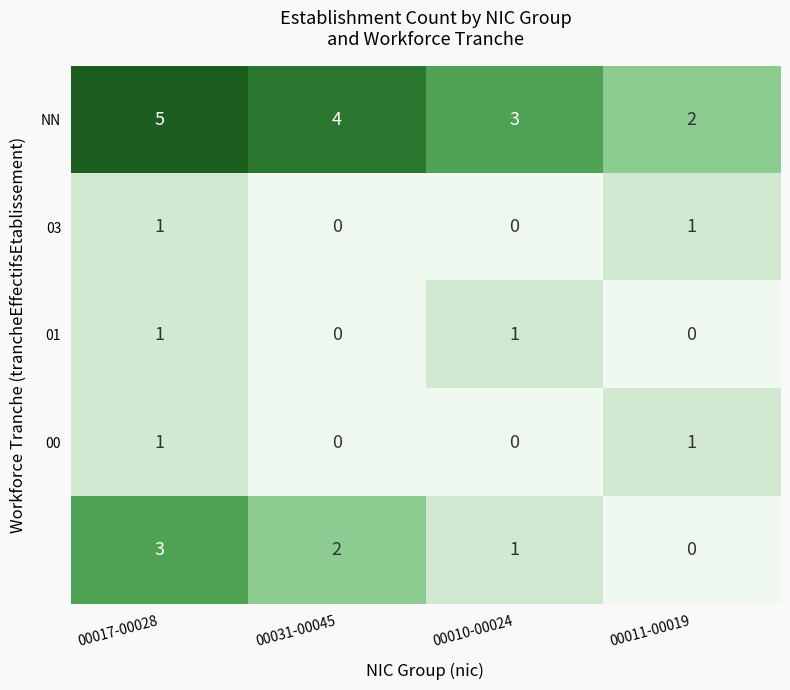

What is the spread (max minus min) of values at 00010-00024?

3